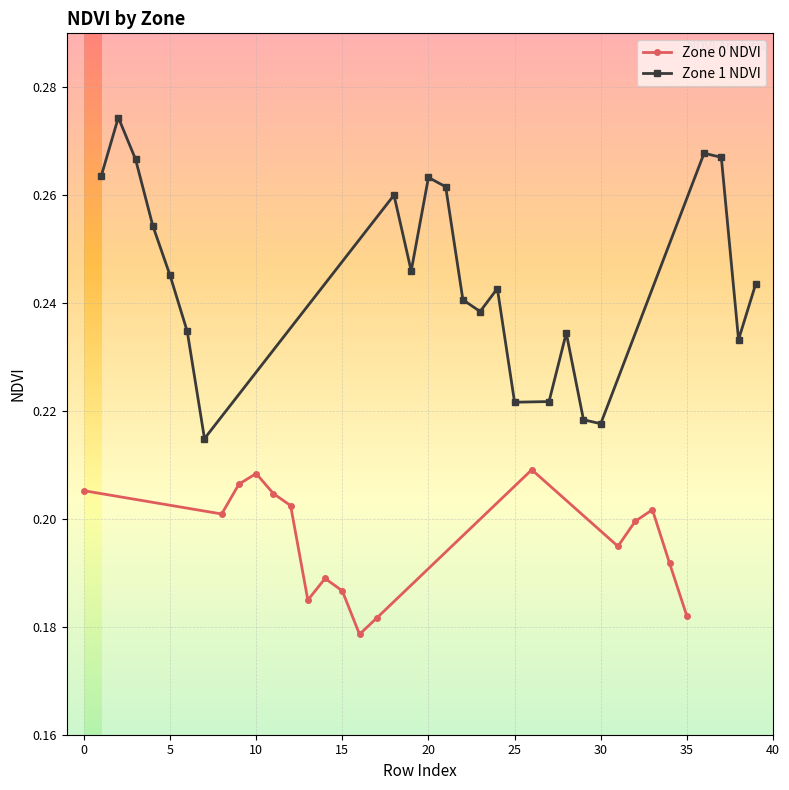

What is the difference between the second highest and minimum values?

0.1